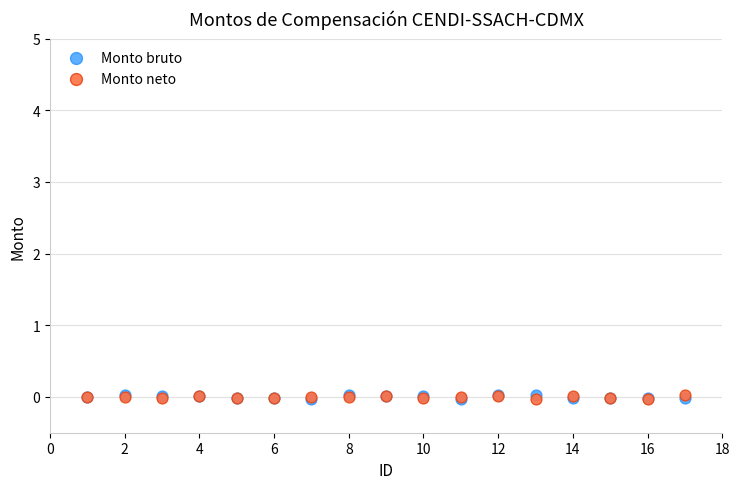

What are all the series names shown in the legend?

Monto bruto, Monto neto